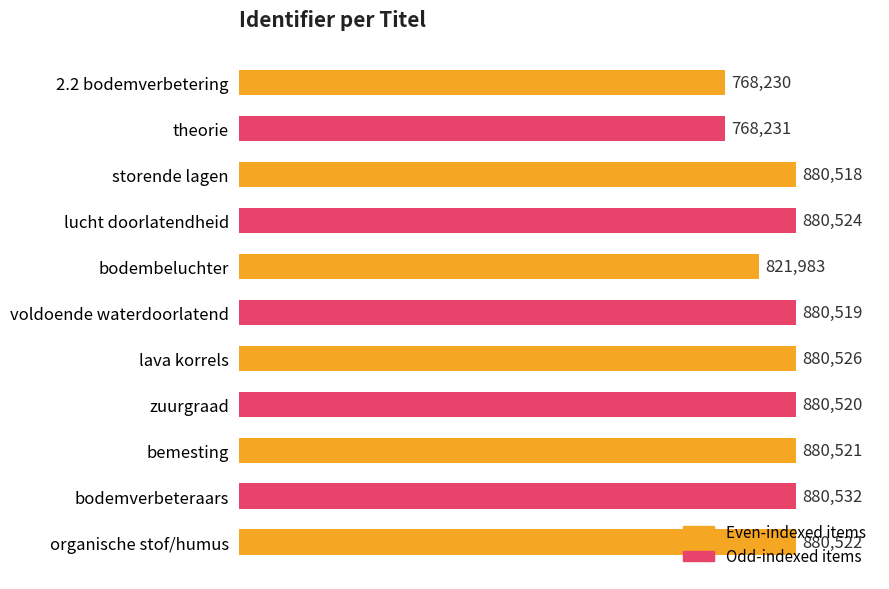

List the labels in order of value, largest first.

bodemverbeteraars, lava korrels, lucht doorlatendheid, organische stof/humus, bemesting, zuurgraad, voldoende waterdoorlatend, storende lagen, bodembeluchter, theorie, 2.2 bodemverbetering